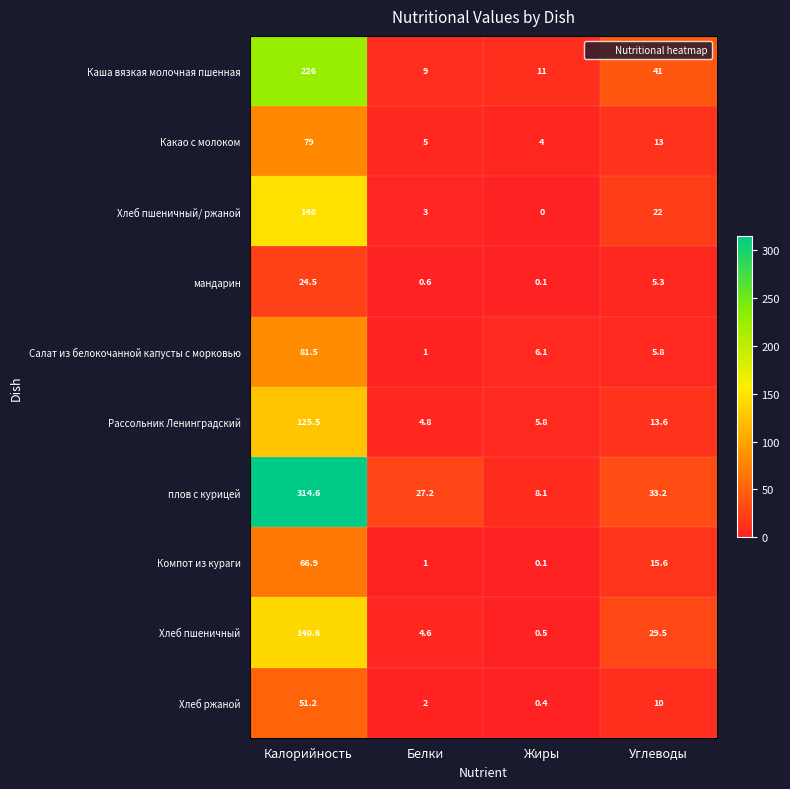

Which series changed the most between Калорийность and Жиры?

плов с курицей